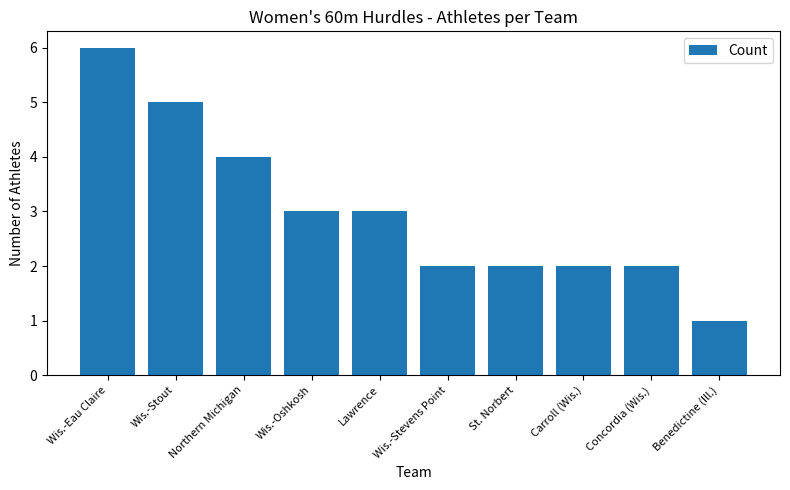

What is the label of the 3rd bar from the right?

Carroll (Wis.)